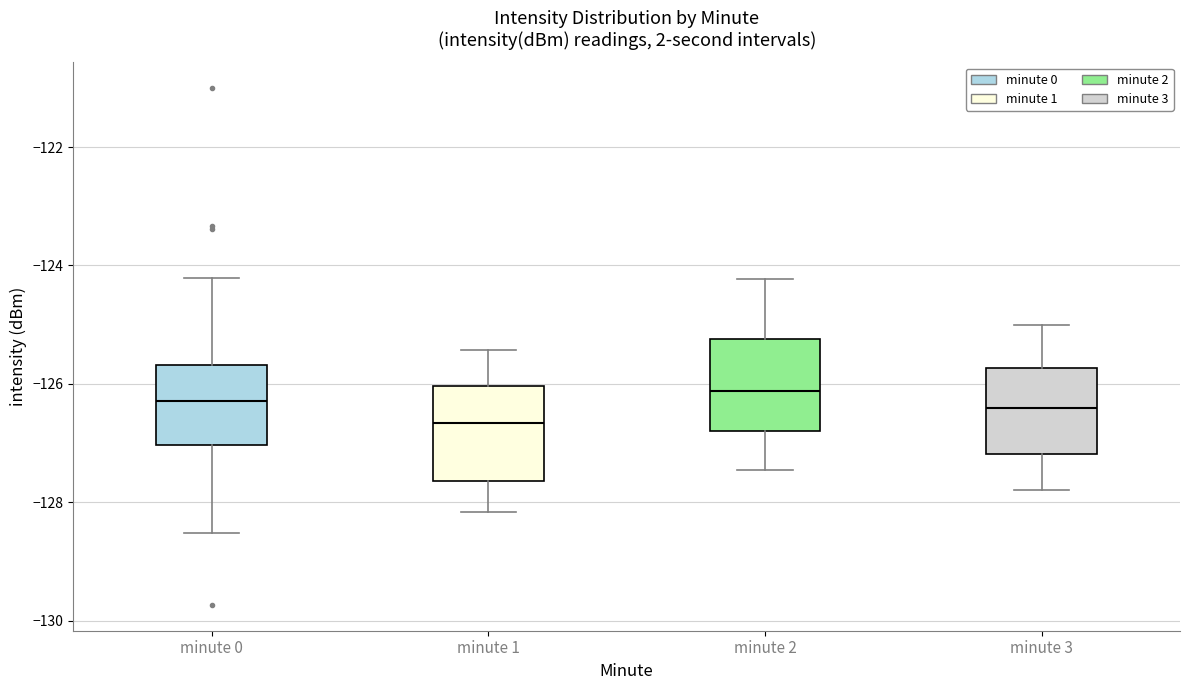

Where is the lower edge of the box for minute 2 on the y-axis? The values are not printed on the chart, so give them approximately, as read against the axis.

-126.8